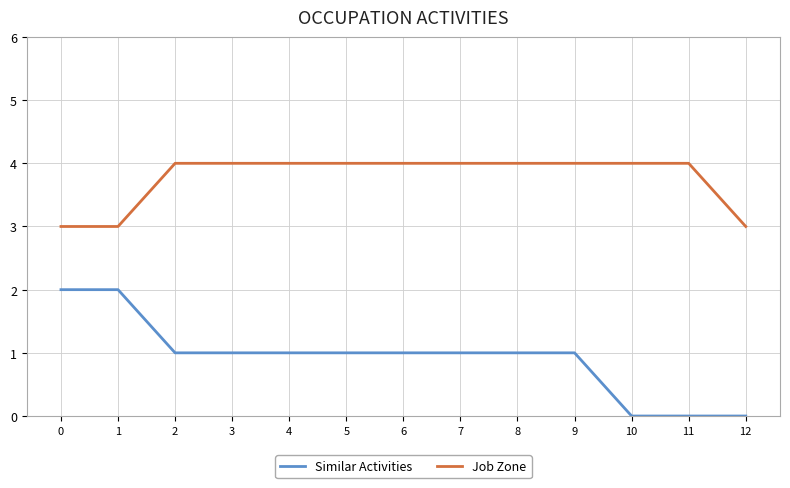

What is the difference between the highest and lowest values at 1?

1